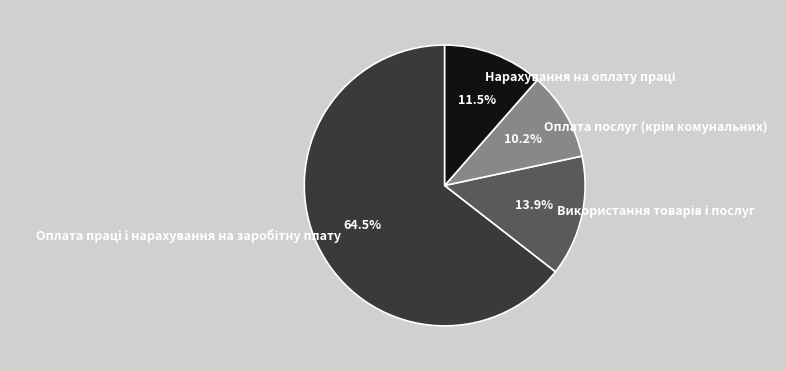

Is there any slice that represents more than half of the pie?

Yes